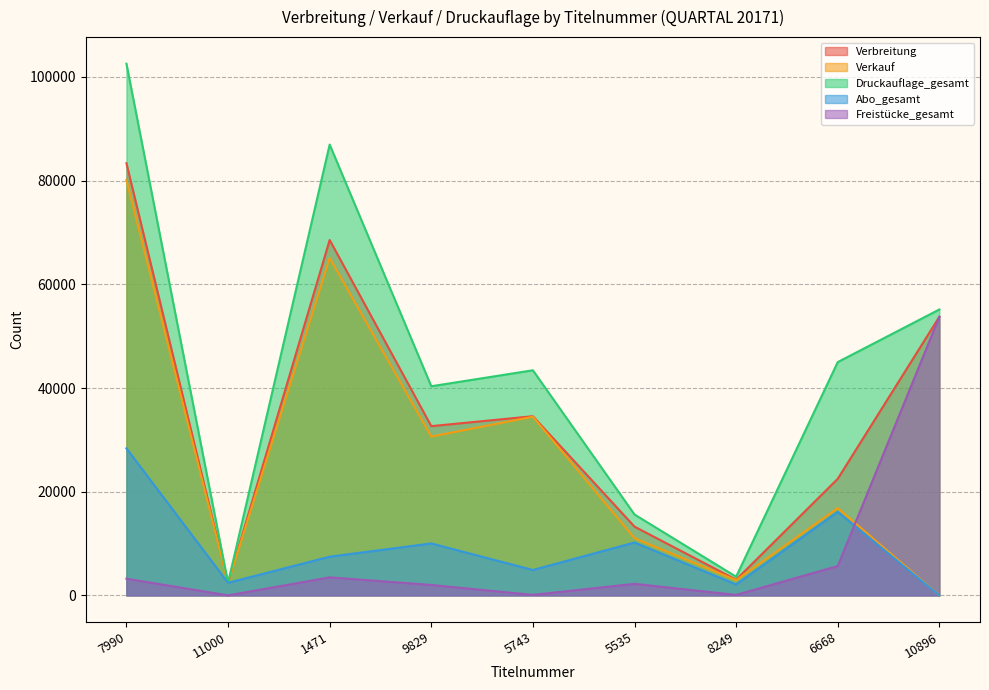

Is the value of Verkauf at 5535 greater than the value of Freistücke_gesamt at 6668?

Yes